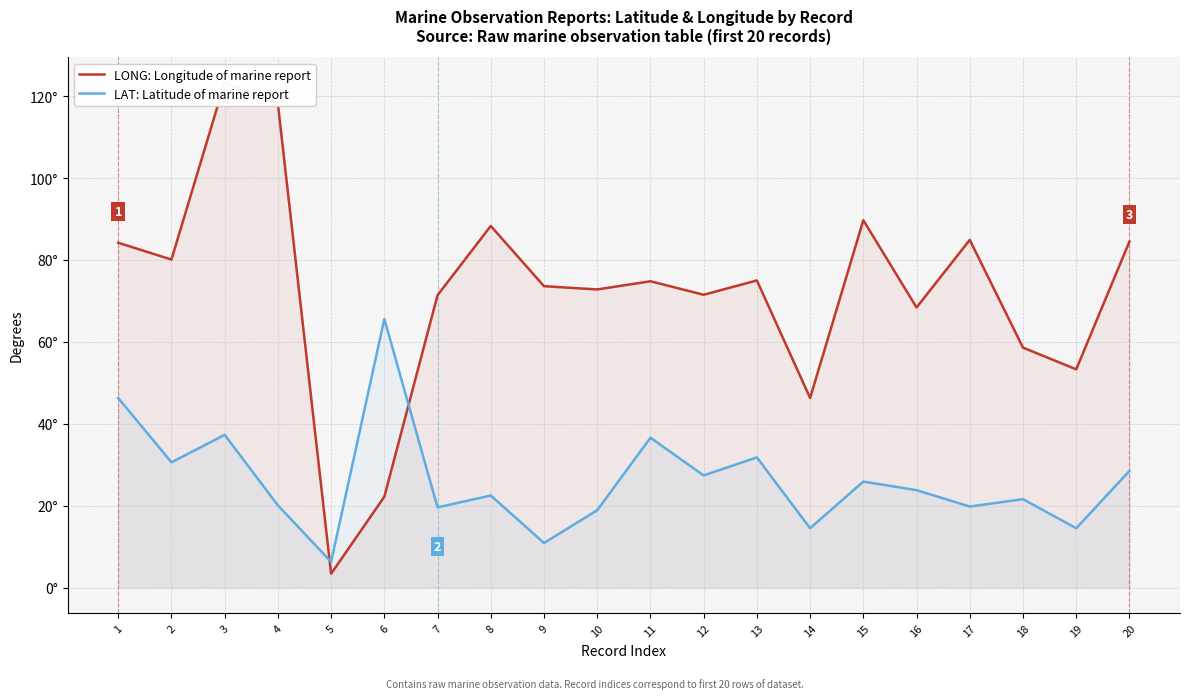

True or false: LONG: Longitude of marine report has a value of 53.3 at 19.

True